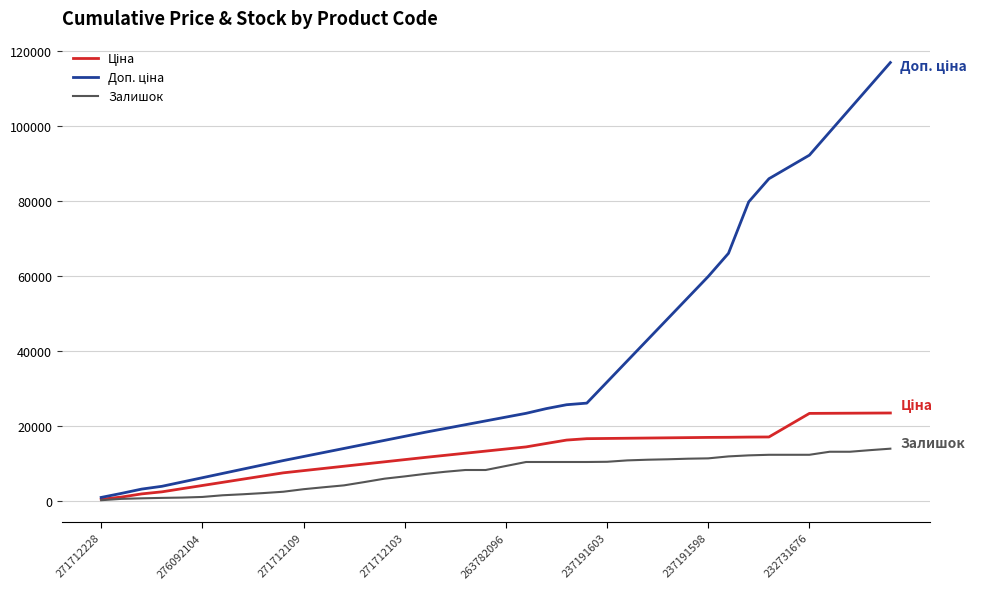

What is the greatest value displayed?

116823.9